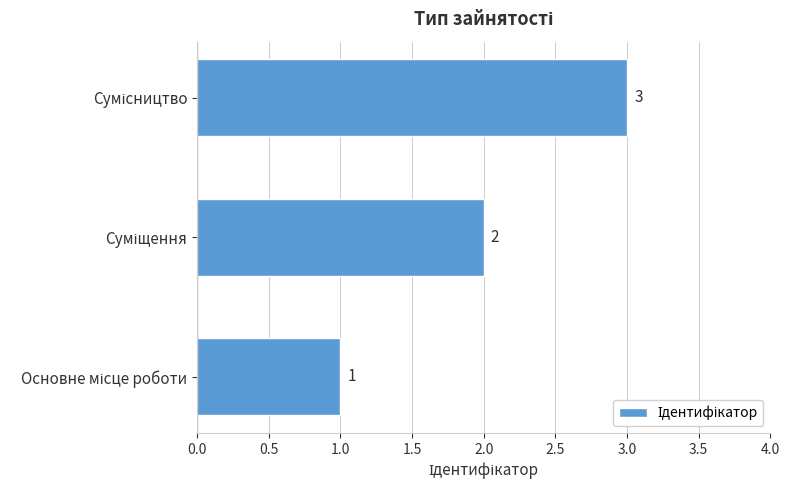

What is the sum of all values?

6